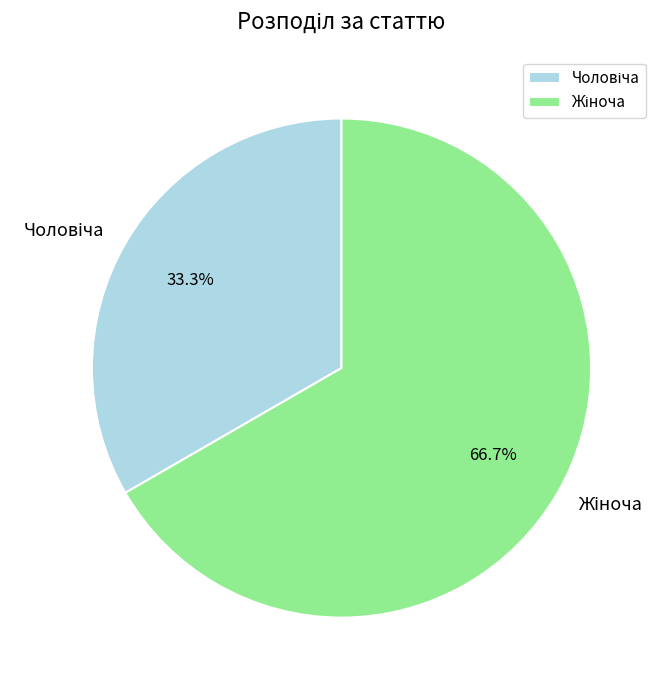

Does any single category account for the majority?

Yes